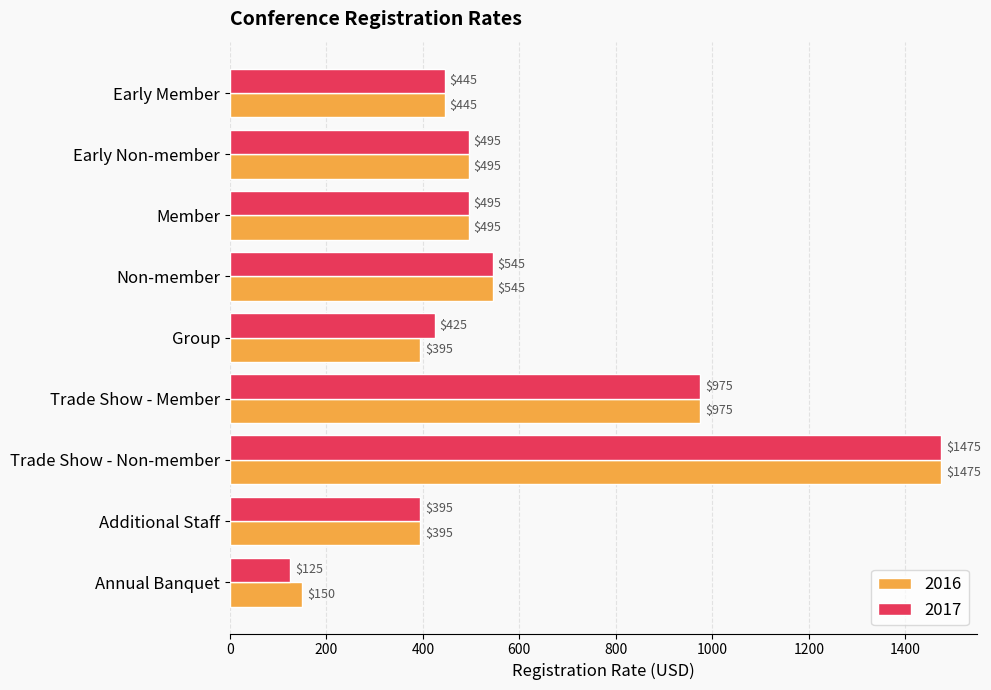

What is the difference between the maximum and minimum values in the 2016 series?

1325